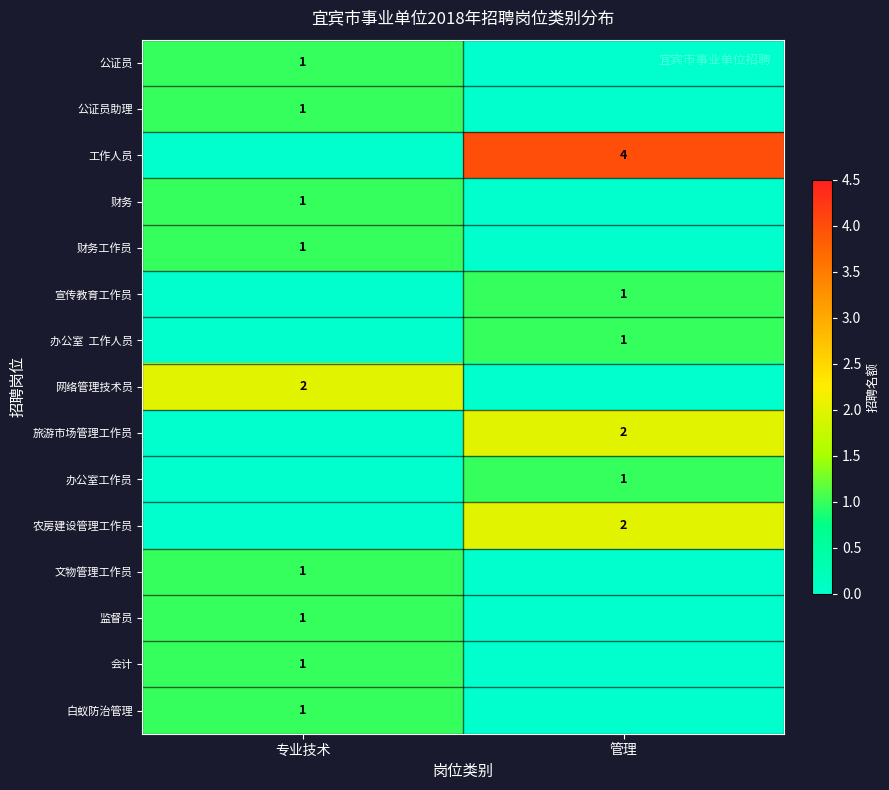

At how many categories does at least one series exceed 2?

1